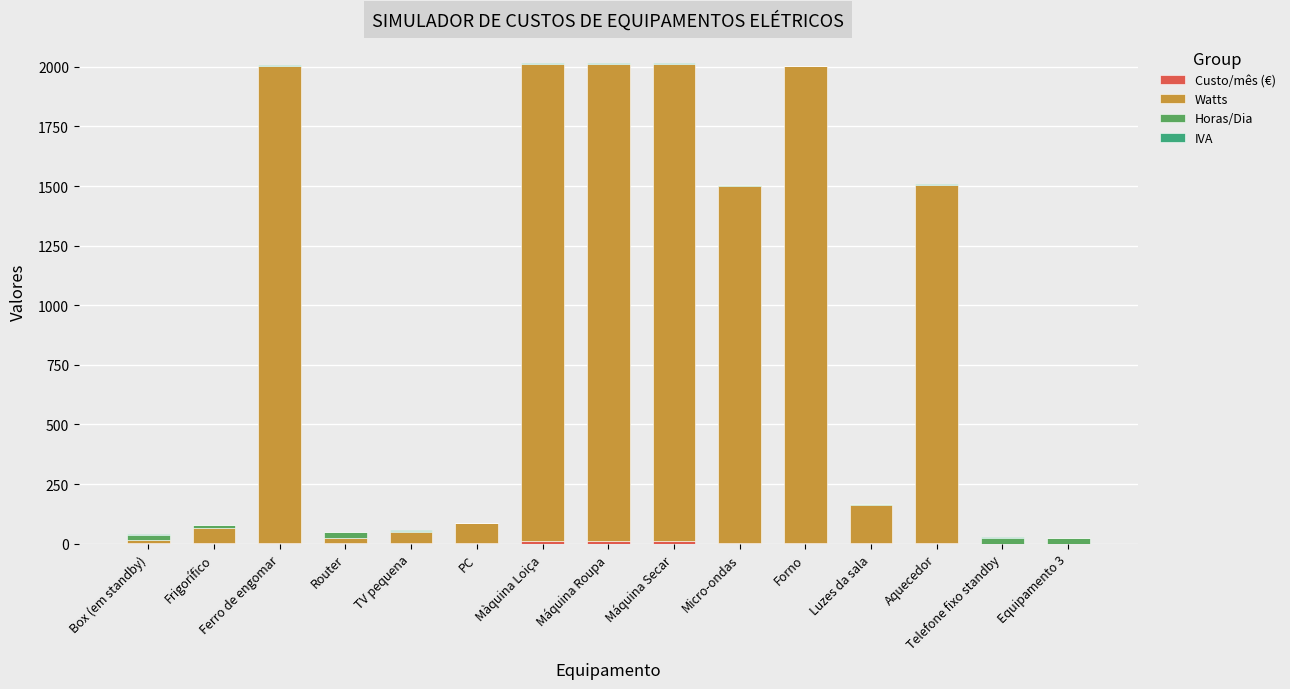

Does the chart contain stacked bars?

Yes